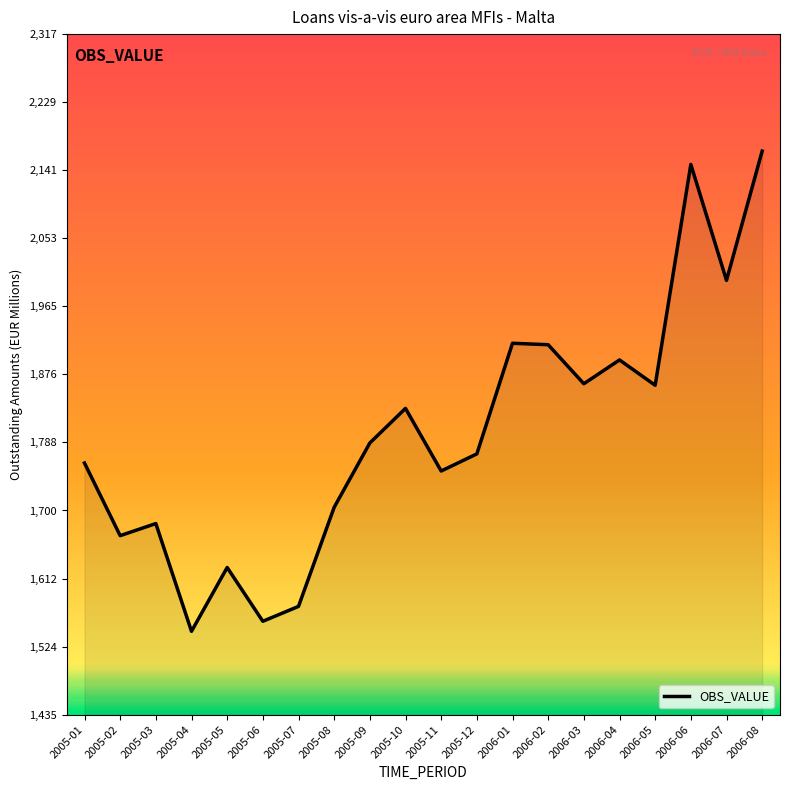

What is the minimum value shown in the chart?

1543.4